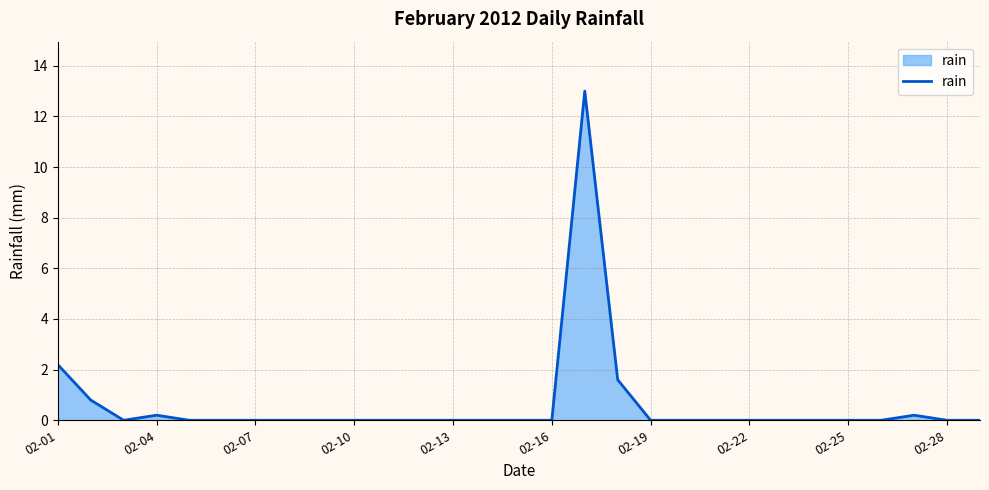

True or false: the data has more than 0 interior local peaks.

True